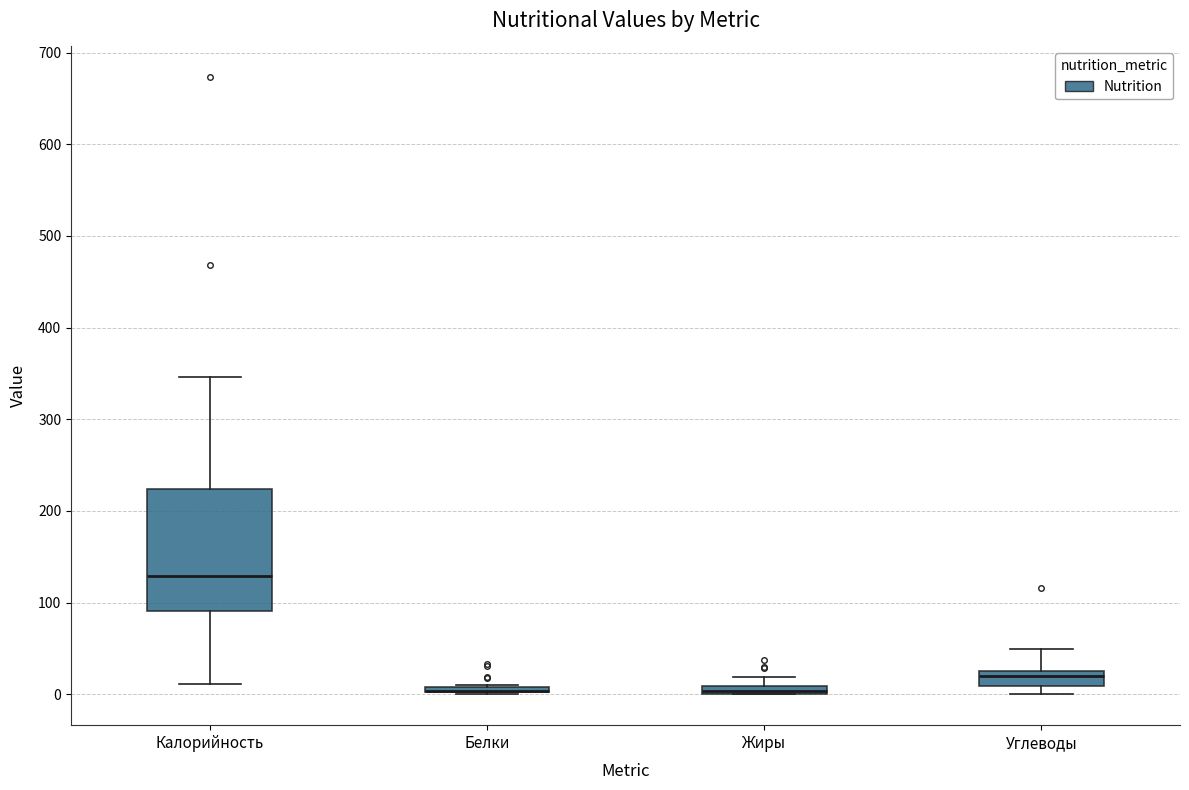

Comparing the boxes themselves (not the whiskers), which one is the tallest?

Калорийность